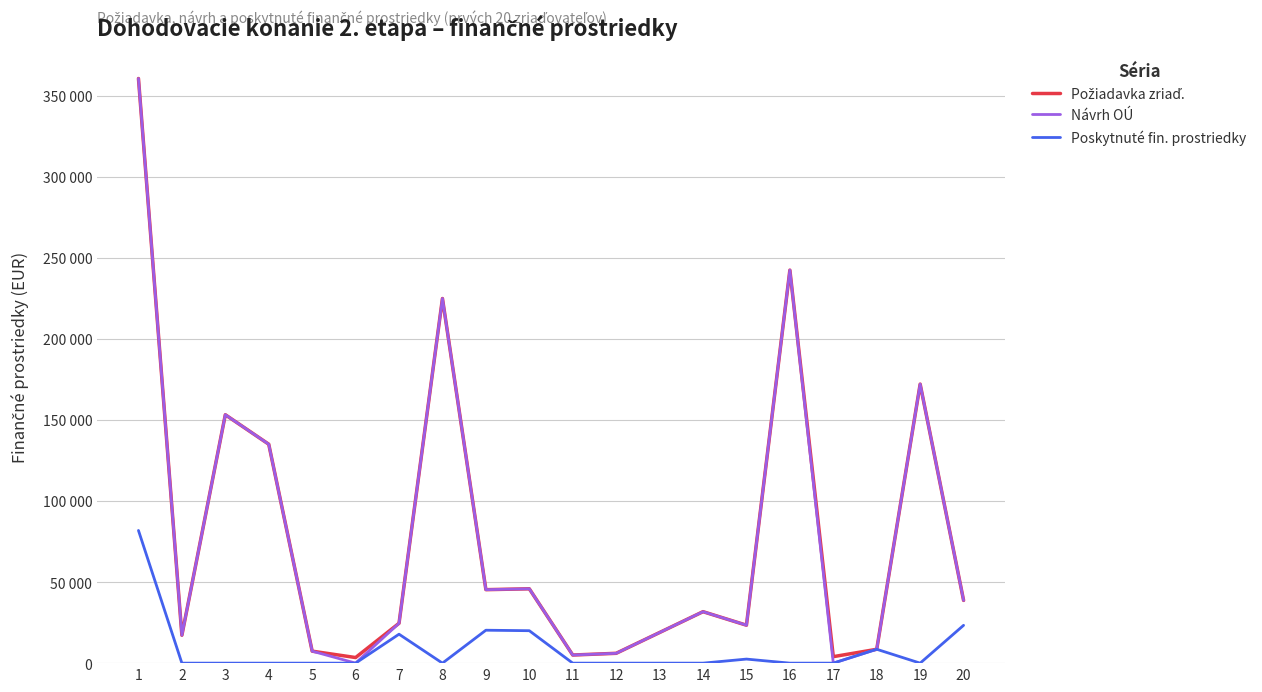

Reading left to right, extract all data points from this chart.

Požiadavka zriaď.: 1=360471	2=17200	3=153164	4=134981	5=7389	6=3449	7=24582	8=224835	9=45300	10=45838	11=5000	12=6059	13=18881	14=31730	15=23395	16=242335	17=4000	18=8547	19=172050	20=38682
Návrh OÚ: 1=360471	2=17200	3=153164	4=134981	5=7389	6=0	7=24582	8=224835	9=45300	10=45838	11=5000	12=6059	13=18881	14=31730	15=23395	16=242335	17=0	18=8547	19=172050	20=38682
Poskytnuté fin. prostriedky: 1=81811	2=0	3=0	4=0	5=0	6=0	7=17843	8=0	9=20300	10=20000	11=0	12=0	13=0	14=0	15=2500	16=0	17=0	18=8547	19=0	20=23323